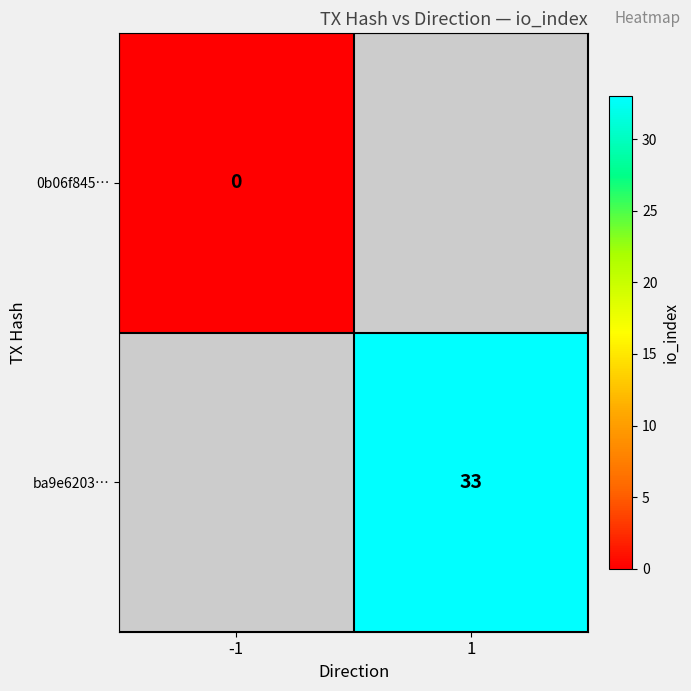

The value of ba9e6203… at 1 is 15. True or false?

False